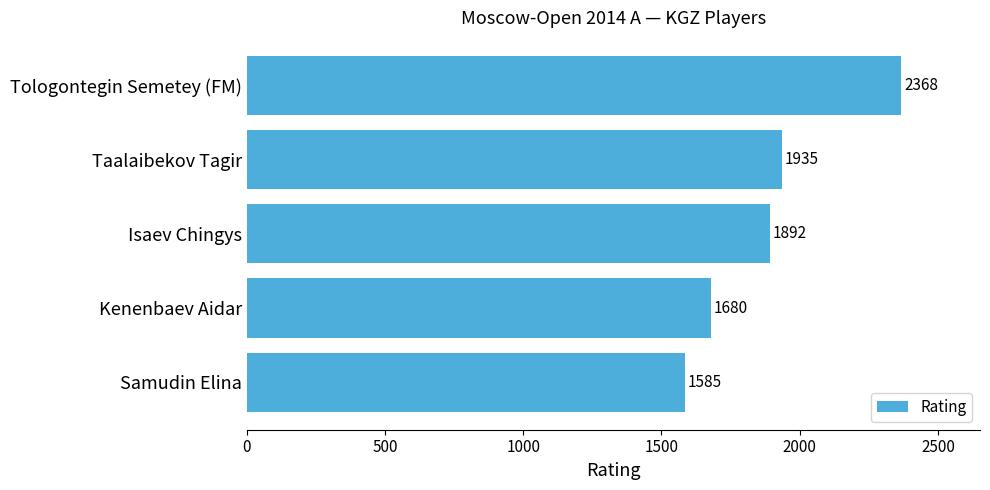

At which label is the value closest to 1976?

Taalaibekov Tagir